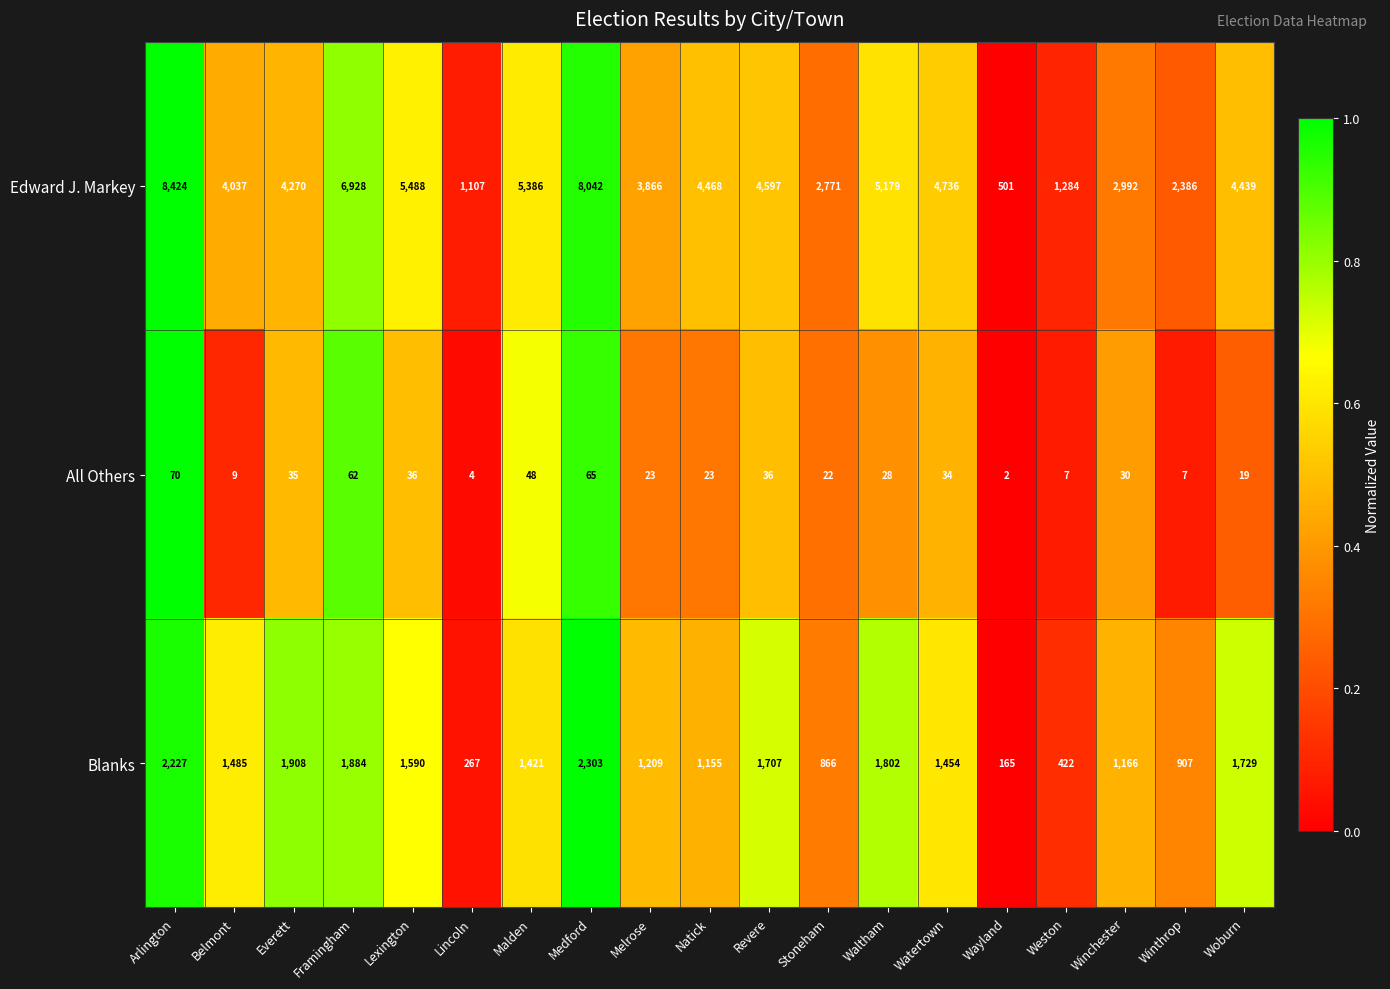

Rank the series at Revere from lowest to highest value.

All Others, Blanks, Edward J. Markey